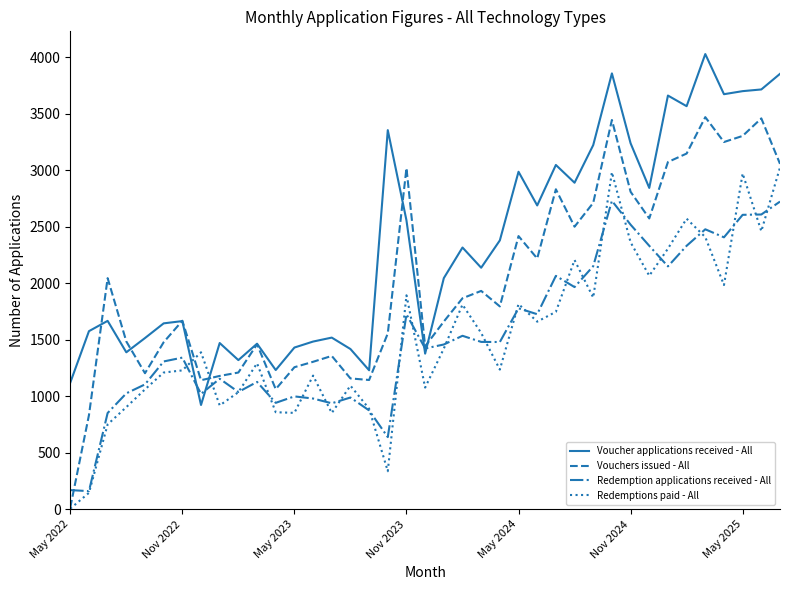

Rank the series by their maximum value, from lowest to highest.

Redemption applications received - All, Redemptions paid - All, Vouchers issued - All, Voucher applications received - All